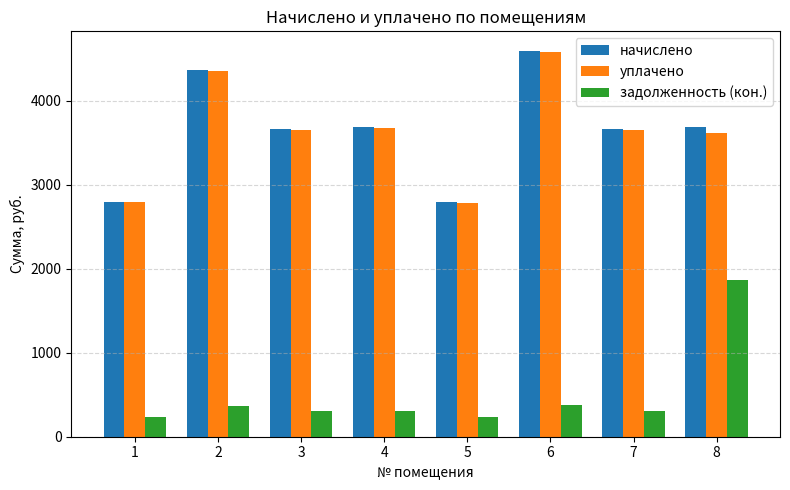

At which category is the sum across all series the highest?

6